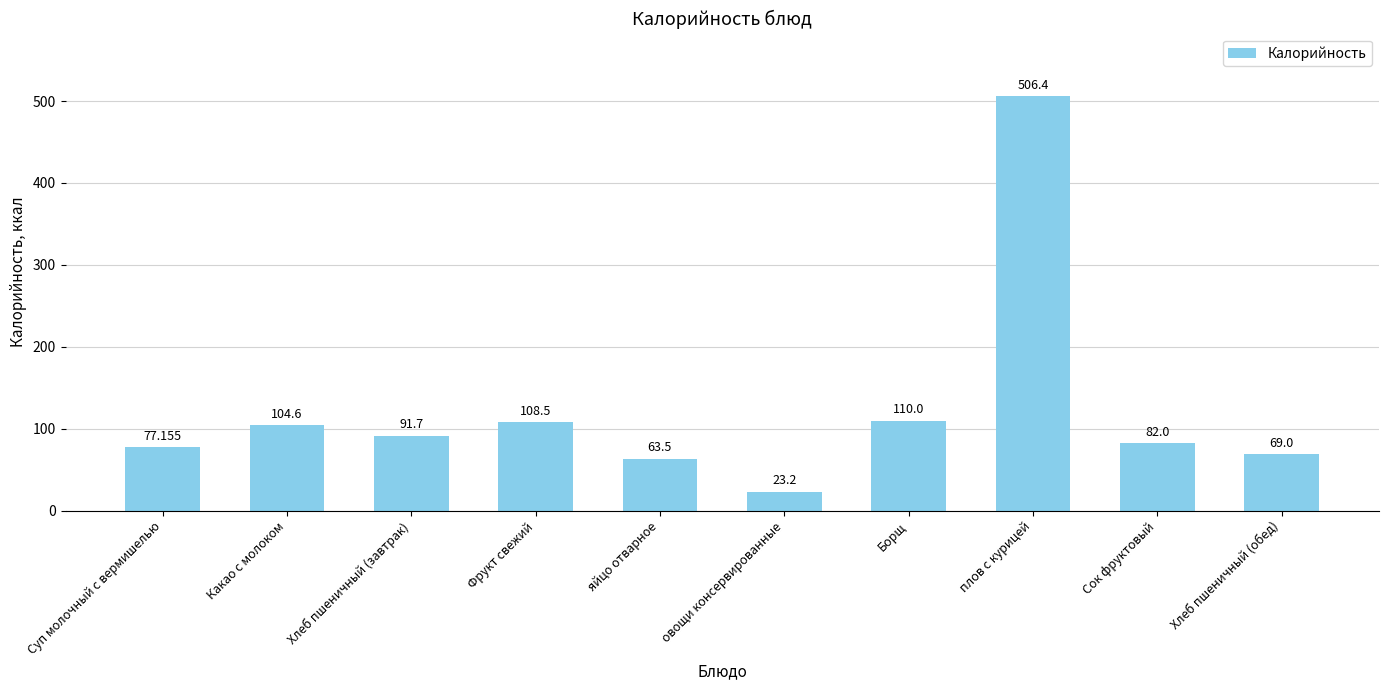

What is the minimum value shown in the chart?

23.2